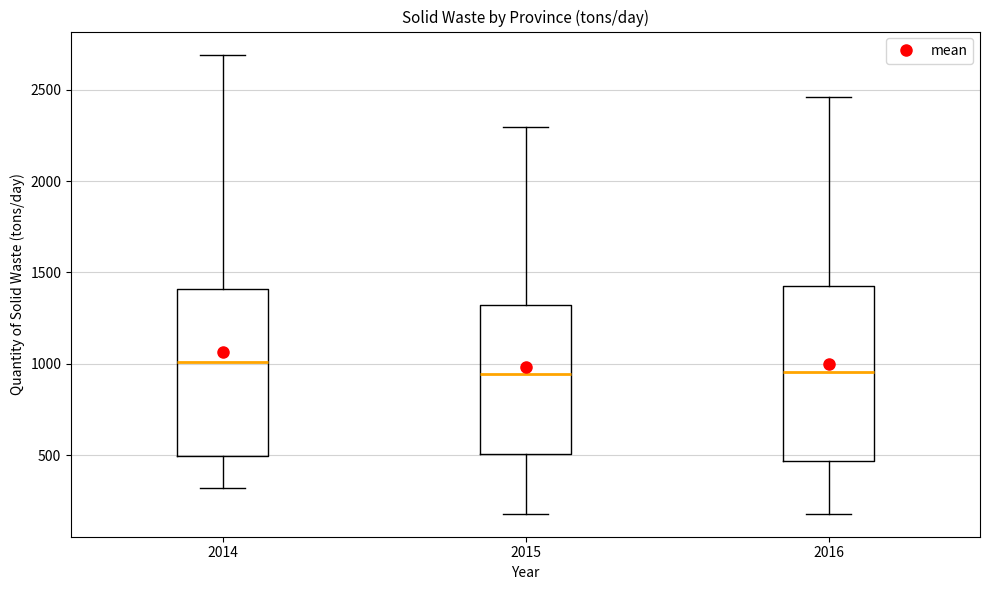

Where is the upper edge of the box at x = 2014 on the y-axis? The values are not printed on the chart, so give them approximately, as read against the axis.

1400